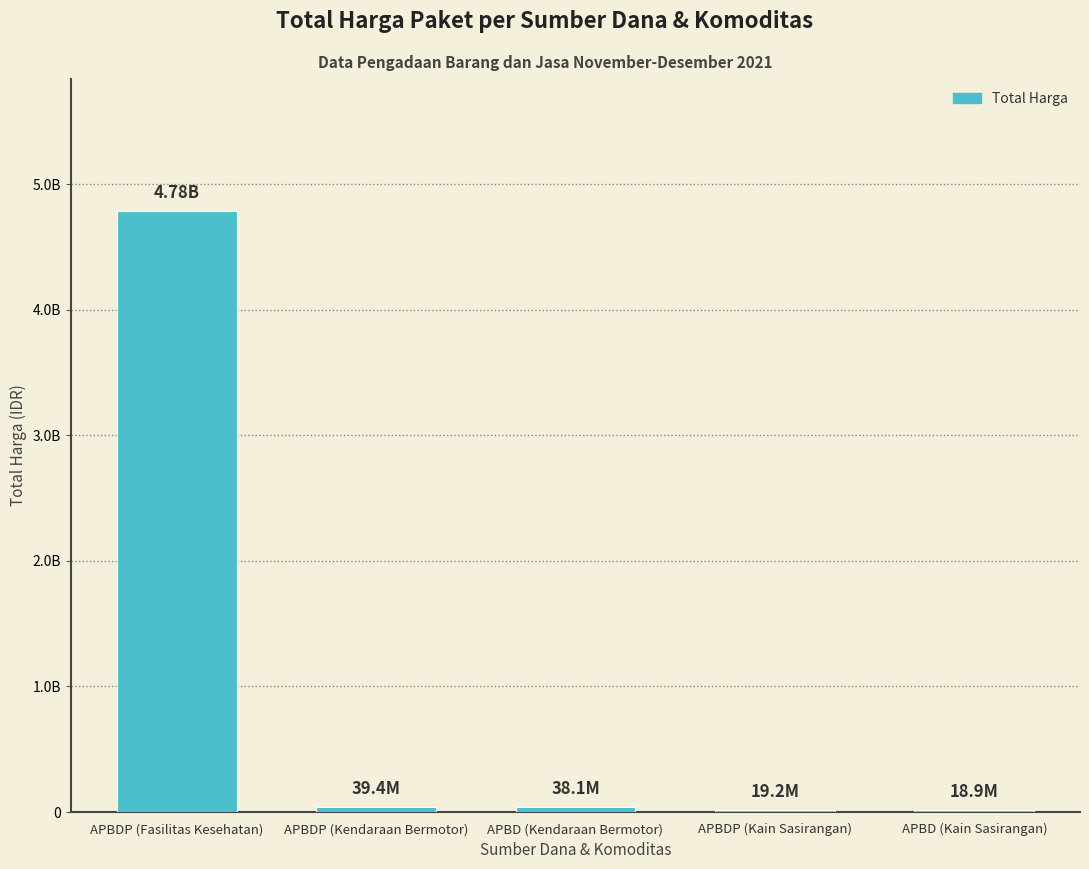

Rank the categories by value from highest to lowest.

APBDP (Fasilitas Kesehatan), APBDP (Kendaraan Bermotor), APBD (Kendaraan Bermotor), APBDP (Kain Sasirangan), APBD (Kain Sasirangan)